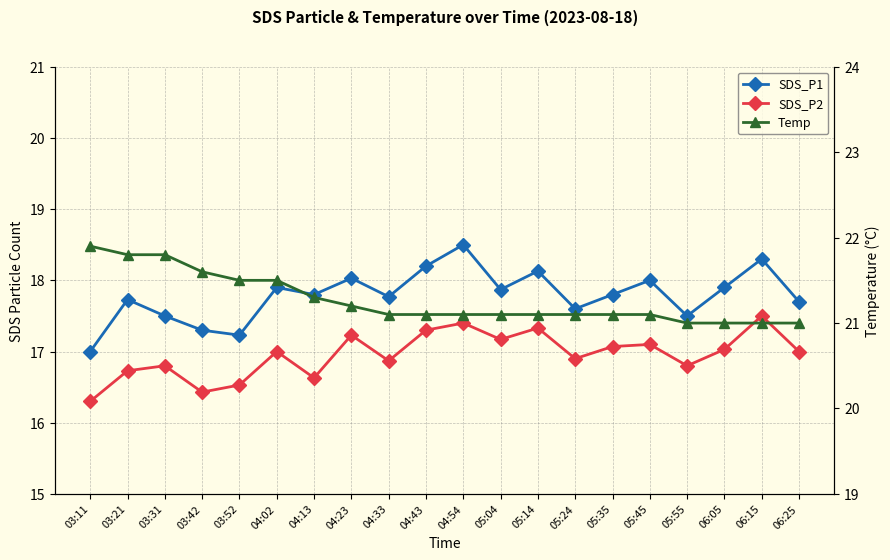

Which series changed the most between 04:02 and 04:33?

Temp